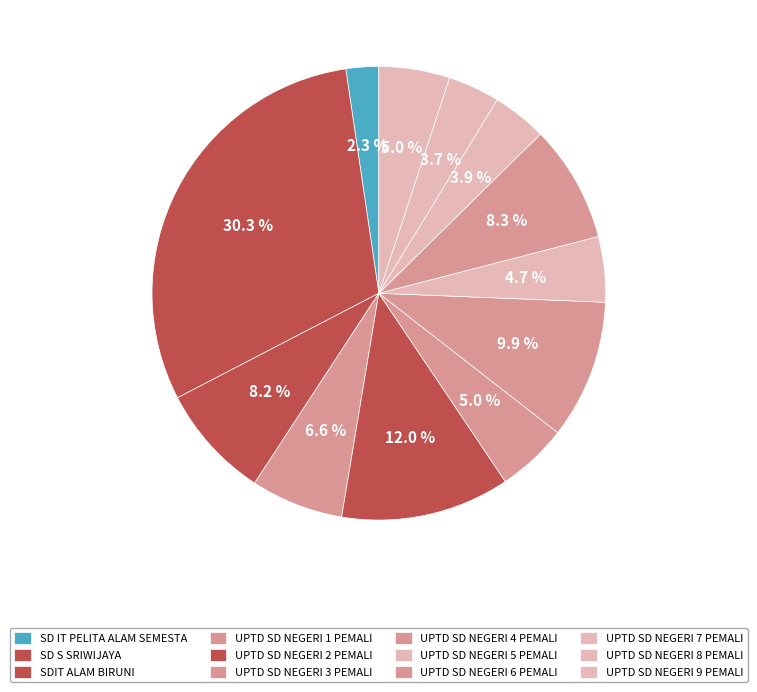

Which category has the smallest portion of the pie?

SD IT PELITA ALAM SEMESTA